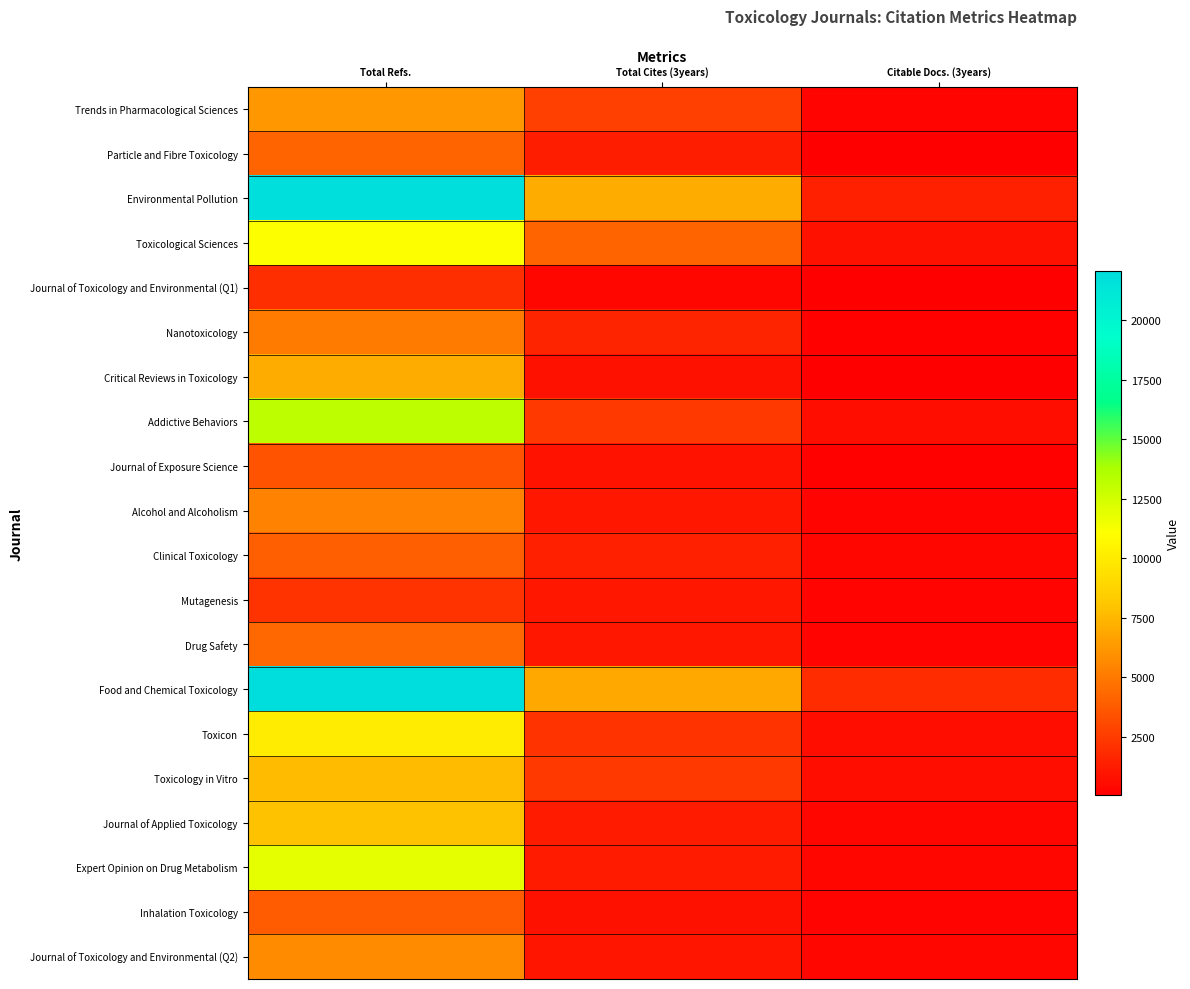

At which category is the sum across all series the highest?

Total Refs.